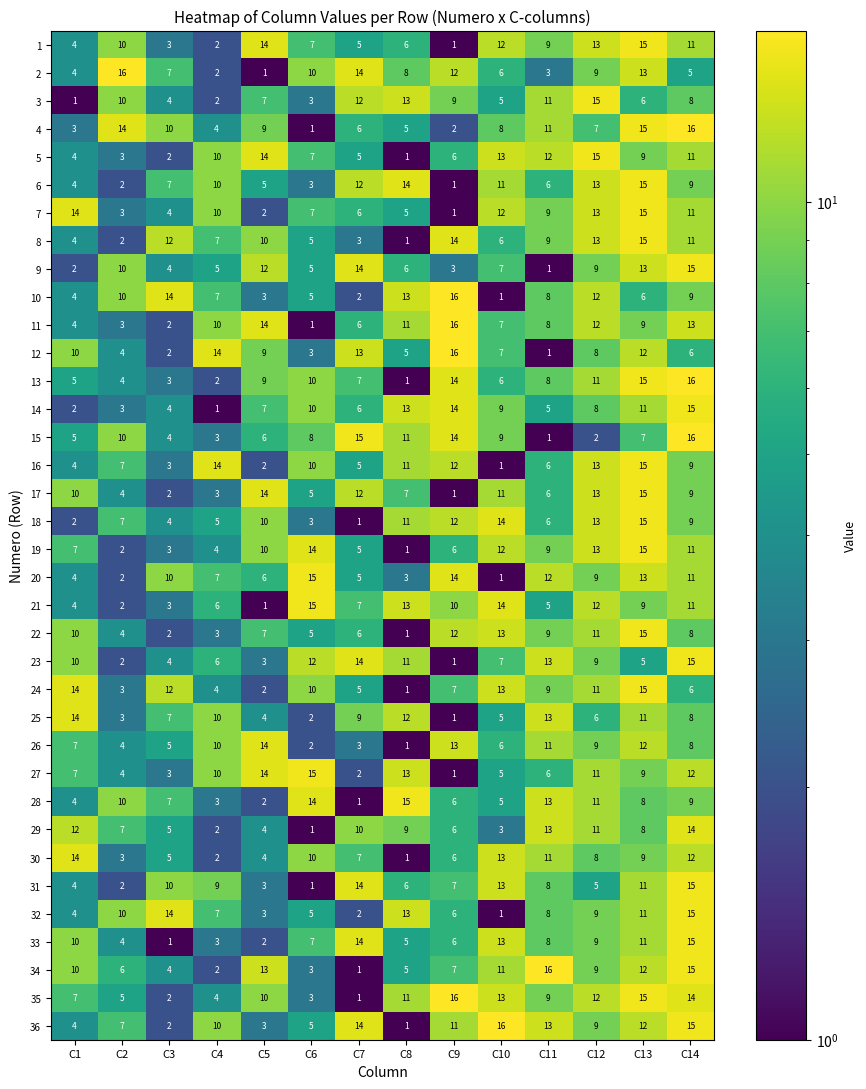

What is the spread (max minus min) of values at C1?

13